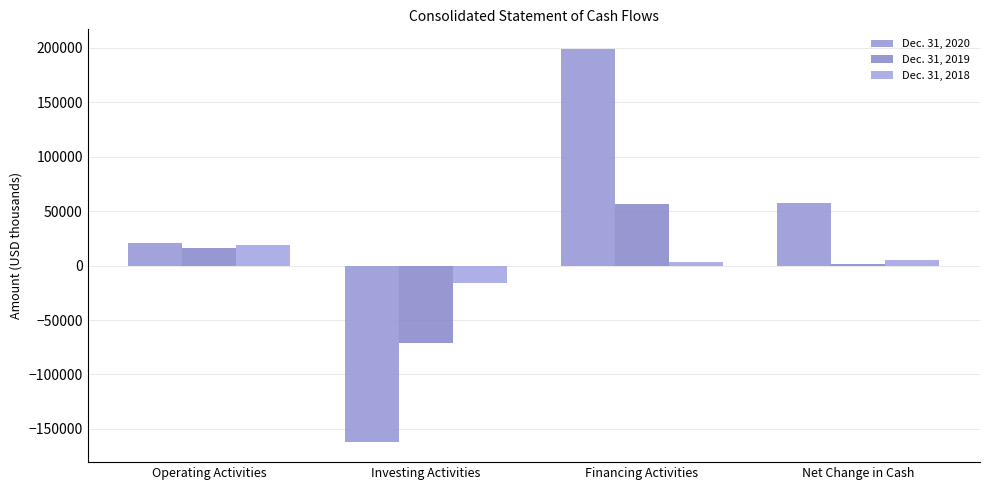

Rank the series at Investing Activities from lowest to highest value.

Dec. 31, 2020, Dec. 31, 2019, Dec. 31, 2018